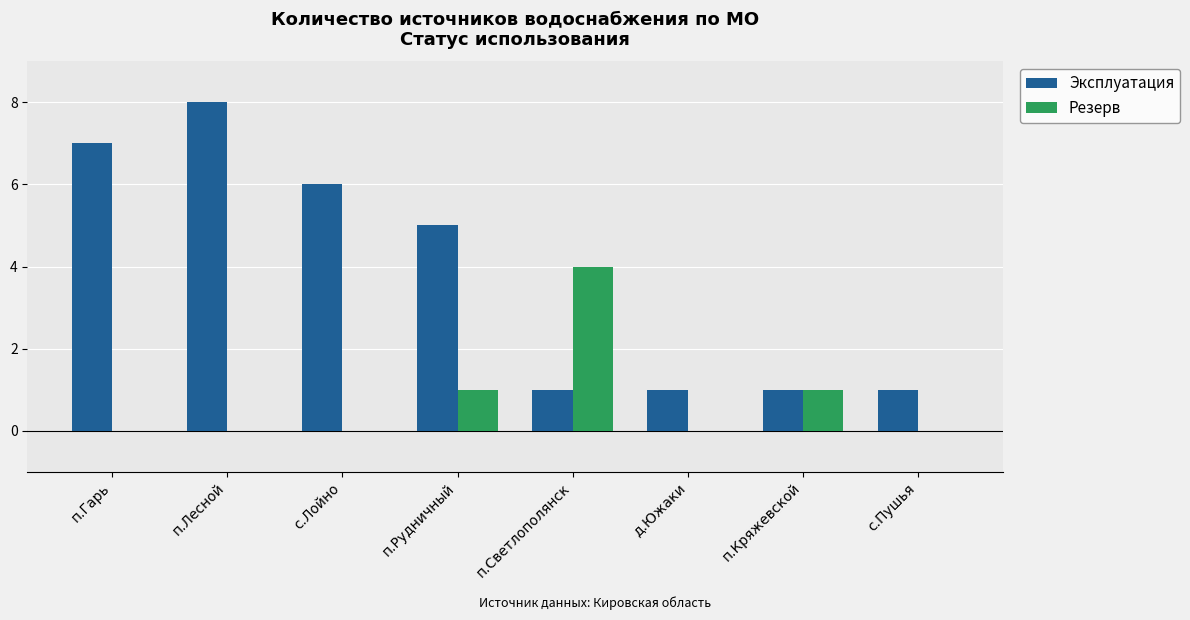

Is it true that Эксплуатация equals 8 at п.Рудничный?

False